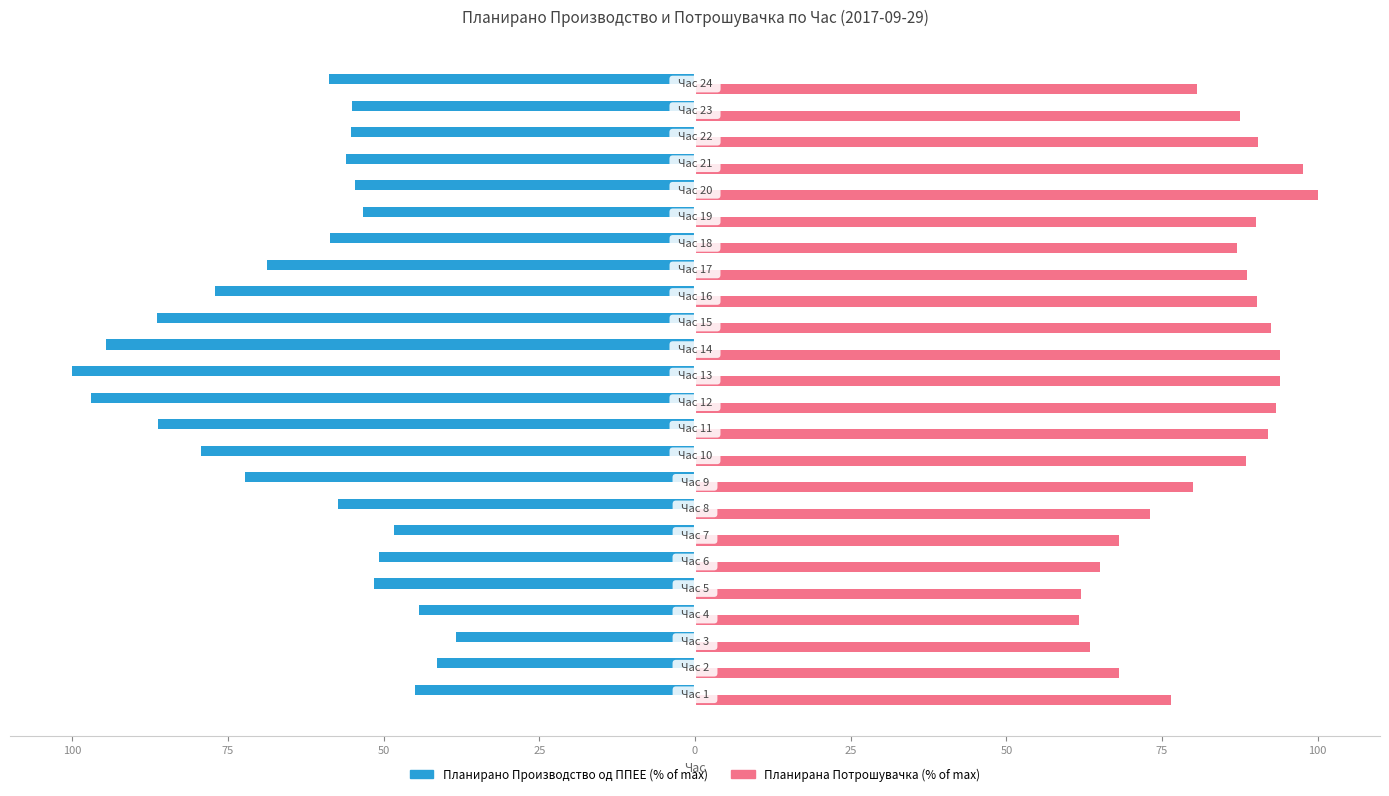

The Планирана Потрошувачка series shows 133.7 at 12. True or false?

False